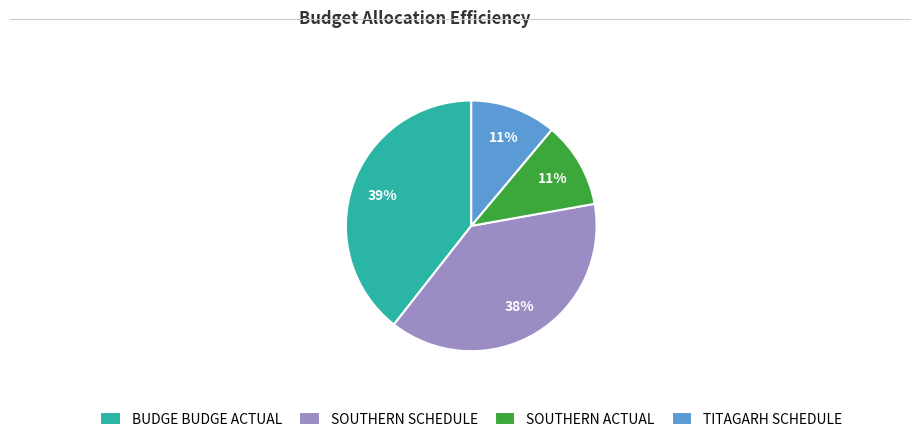

Is there any slice that represents more than half of the pie?

No